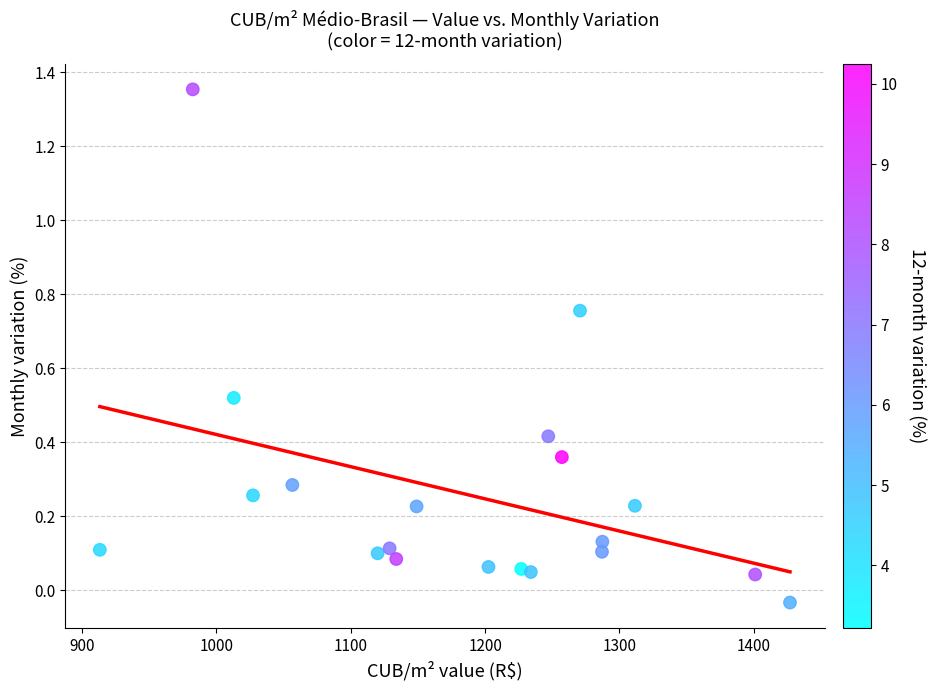

What is the range of X values (max minus min)?

513.8